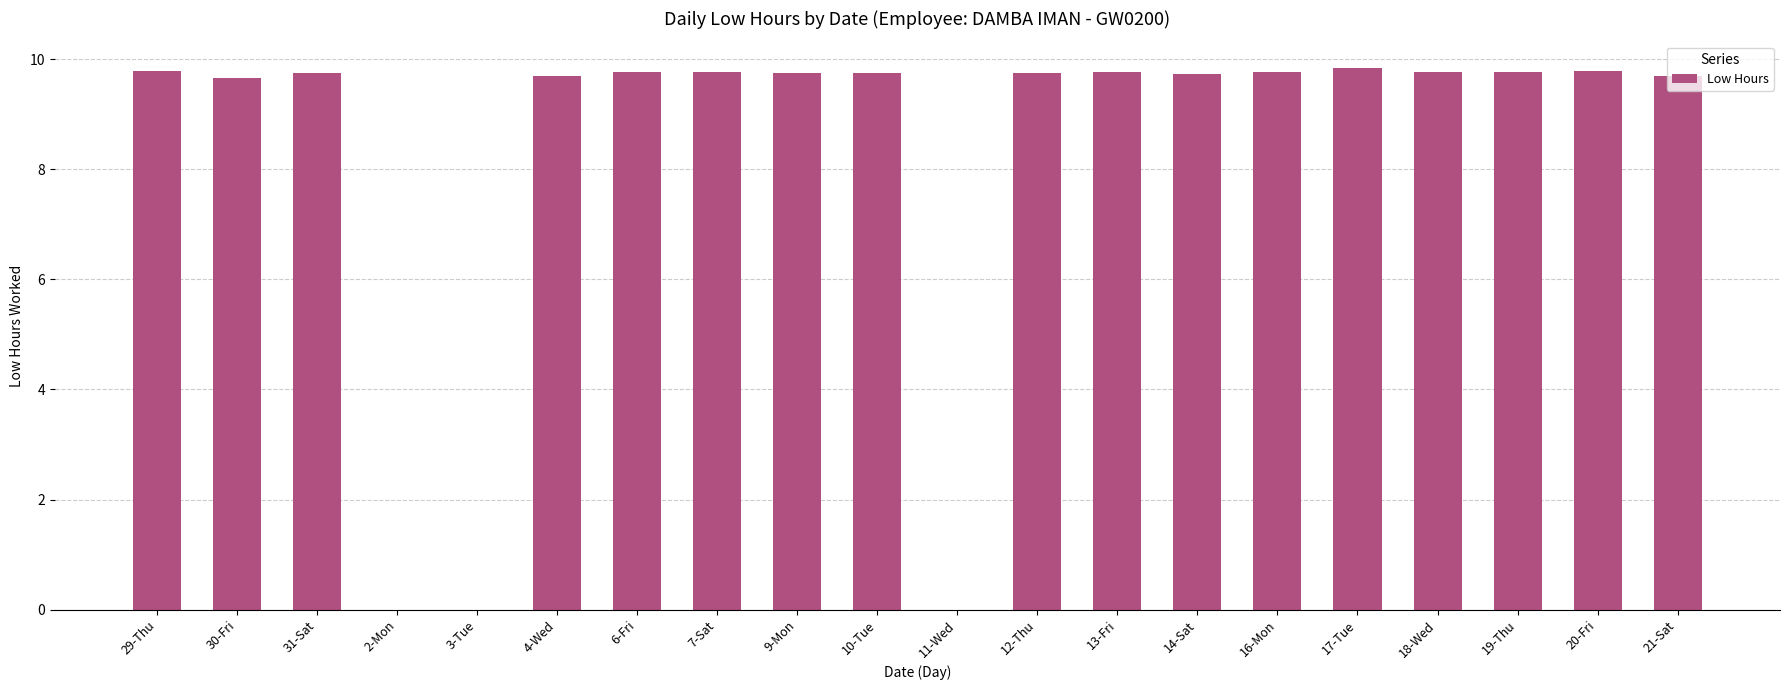

The value at 17-Tue is 9.8. True or false?

True